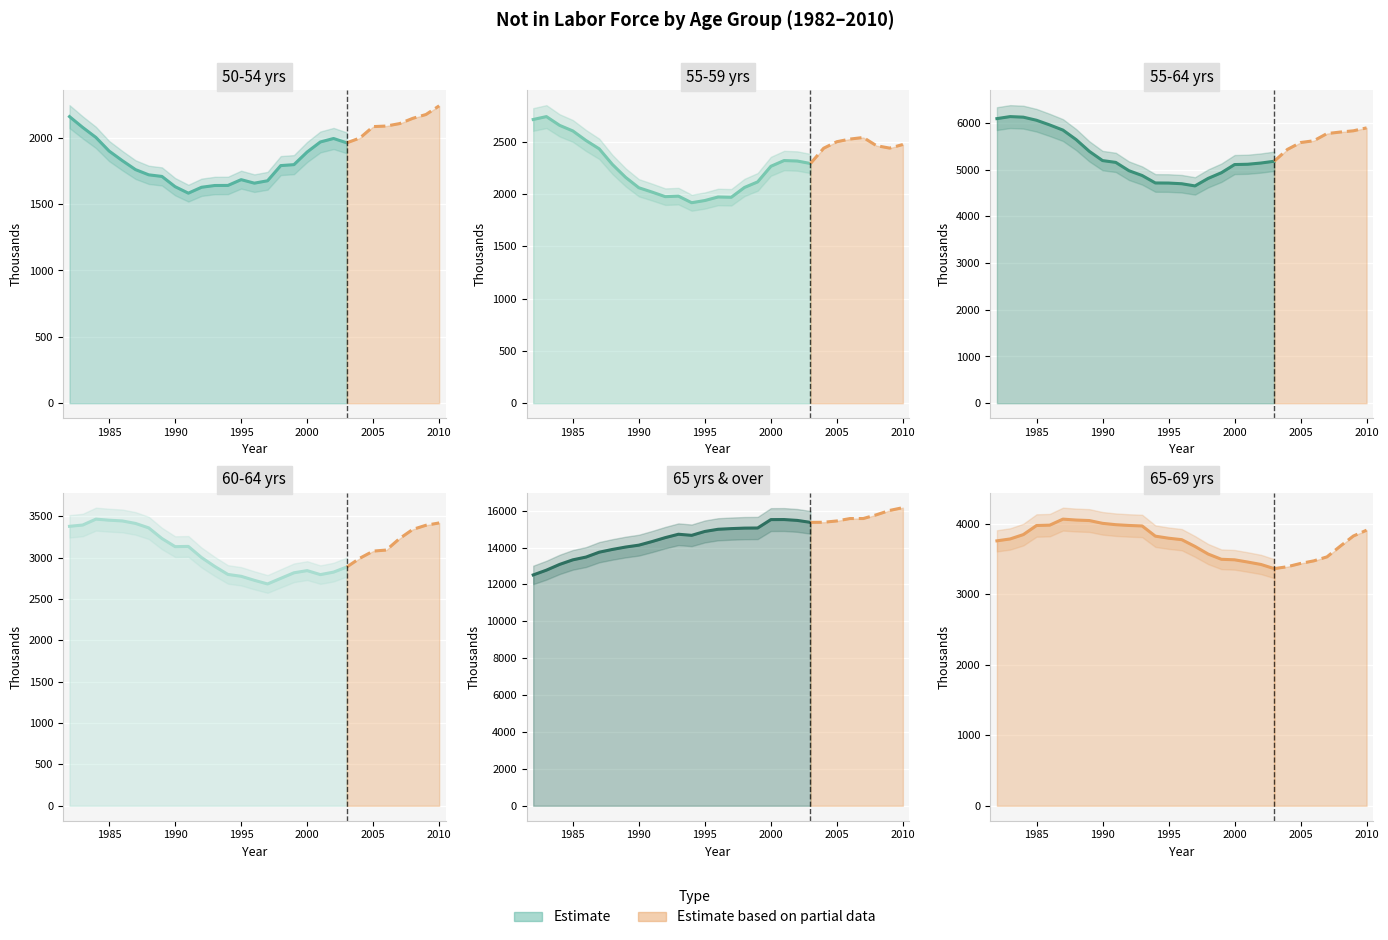

What is the value of the 55-59 yrs point at the 7th from the left?

2436.7